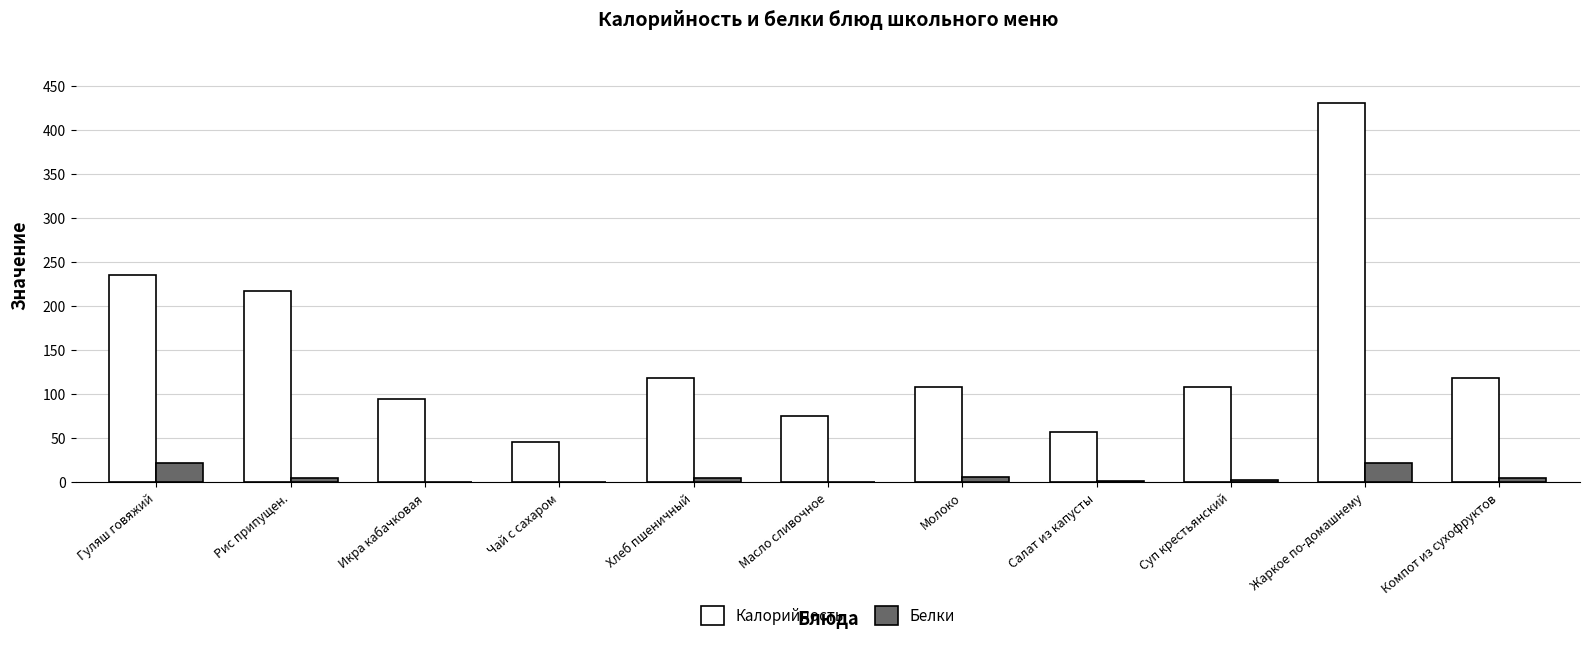

At which category is the sum across all series the highest?

Жаркое по-домашнему